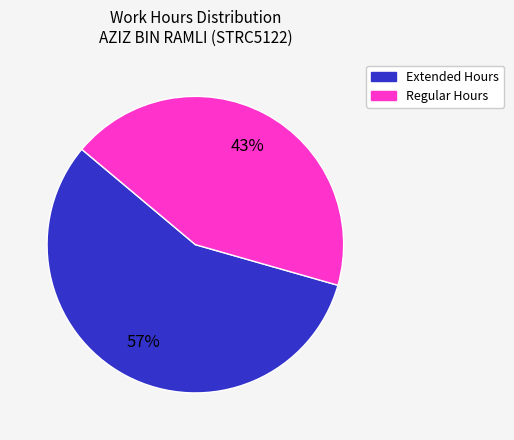

Is there a majority slice in this chart?

Yes